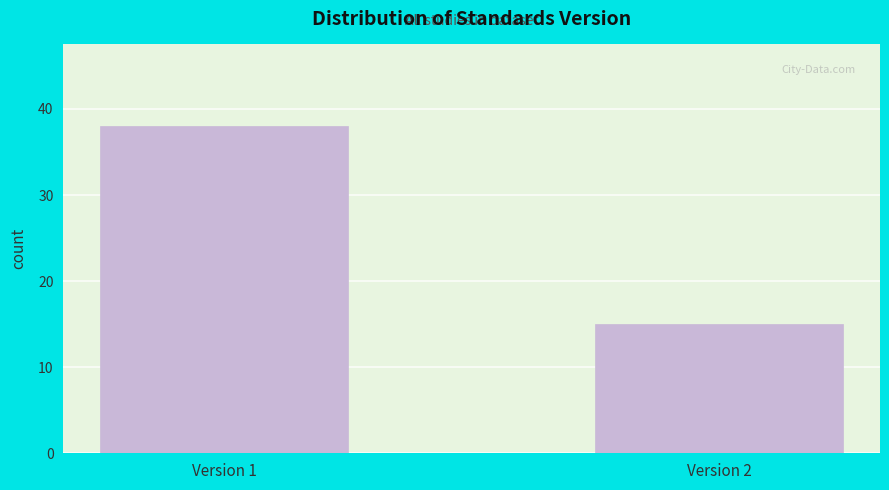

Reading left to right, what are all the values shown in this chart?

38	15